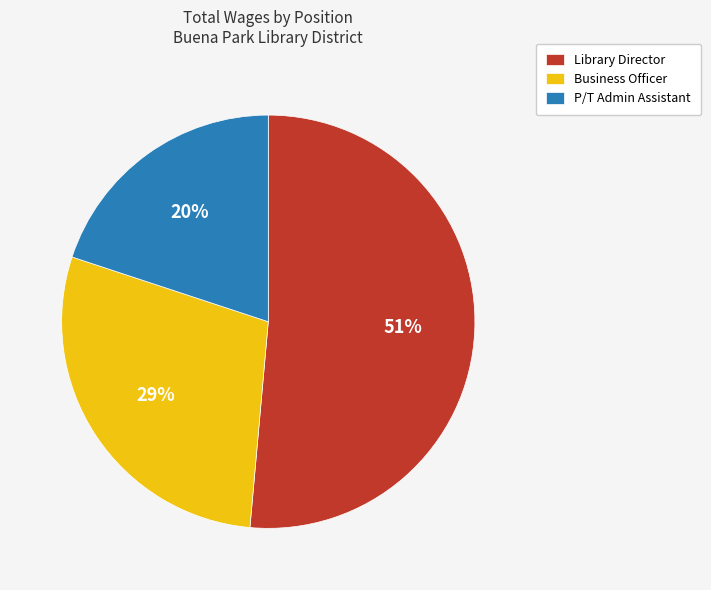

The Library Director slice represents 51% of the pie. True or false?

True